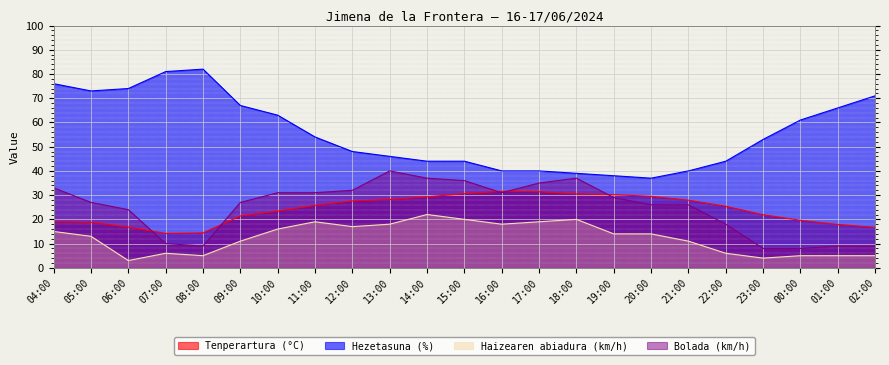

What is the smallest value displayed?

3.0